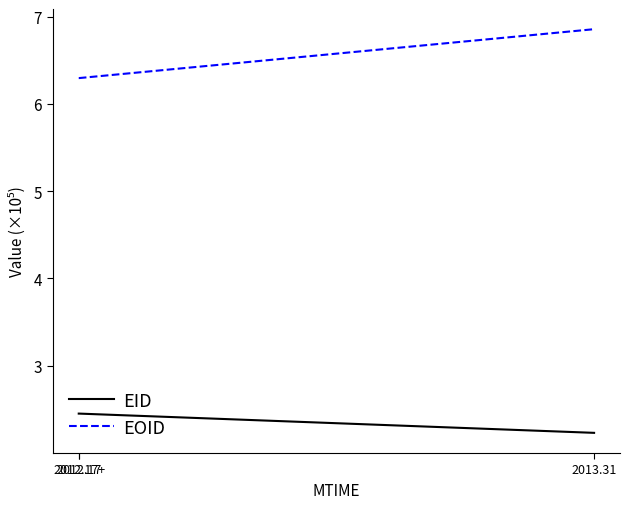

What is the difference between the EID values at 2012.17 and 2013.31?

0.2